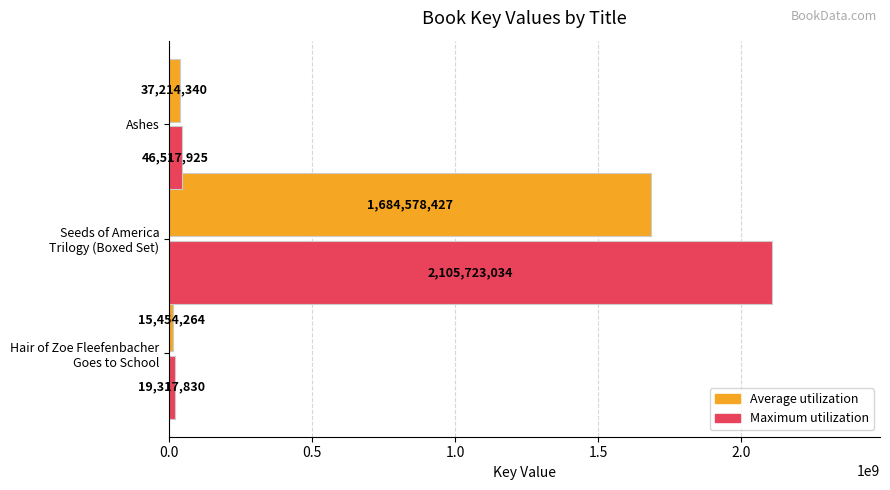

The Maximum utilization series shows 46517925.0 at Ashes. True or false?

True